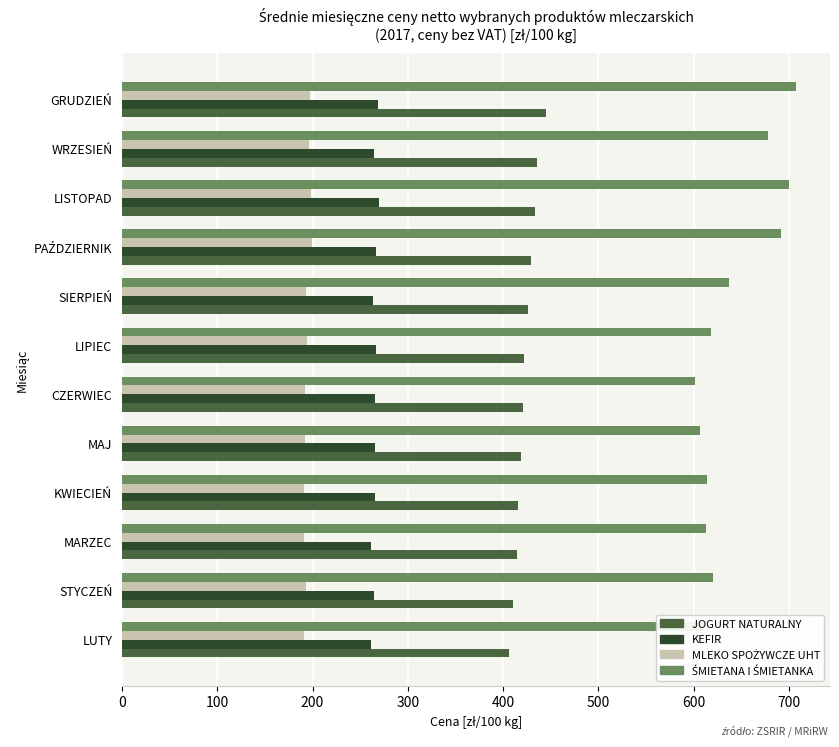

What is the difference between the maximum and second lowest values in the JOGURT NATURALNY series?

34.7